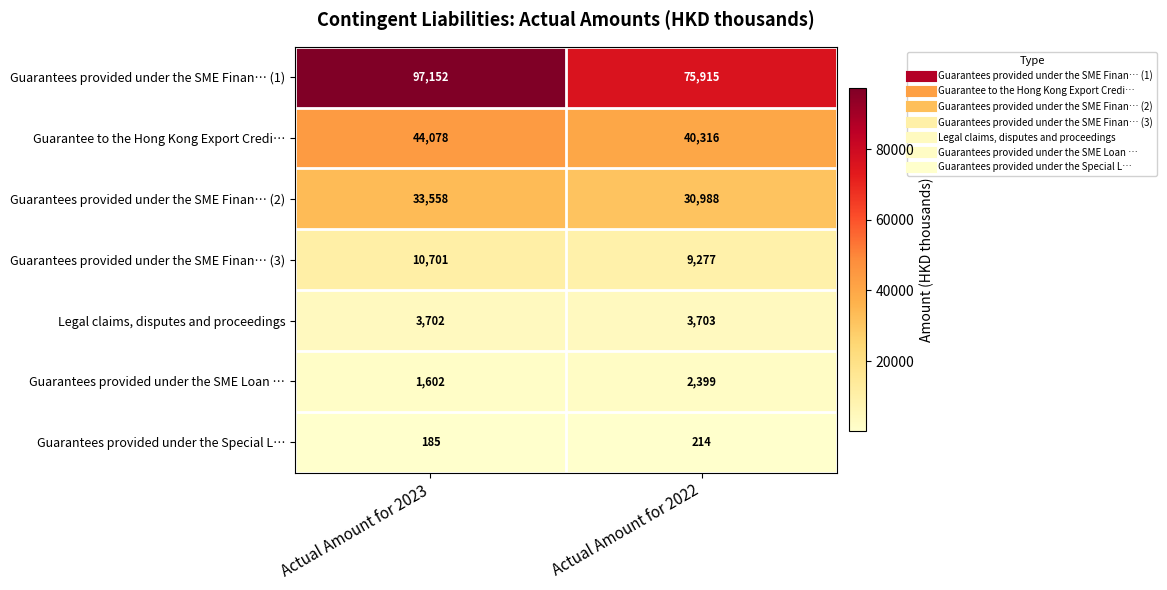

Reading left to right, list all the values displayed in this chart.

Guarantees provided under the SME Finan… (1): 97152	75915
Guarantee to the Hong Kong Export Credi…: 44078	40316
Guarantees provided under the SME Finan… (2): 33558	30988
Guarantees provided under the SME Finan… (3): 10701	9277
Legal claims, disputes and proceedings: 3702	3703
Guarantees provided under the SME Loan …: 1602	2399
Guarantees provided under the Special L…: 185	214